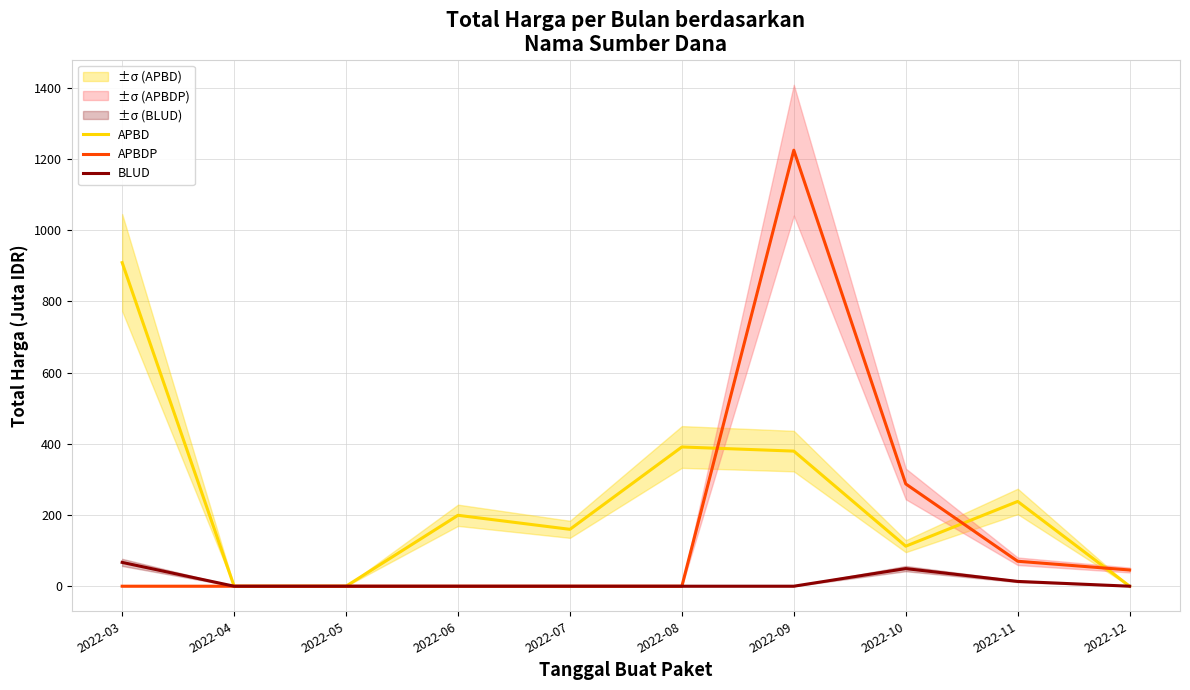

Does the chart display data point markers on the line(s)?

No